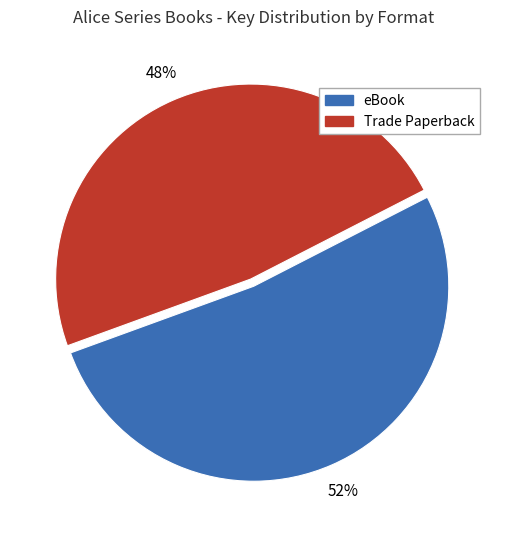

To the nearest percent, what is the difference between the largest and smallest slice percentages?

4%